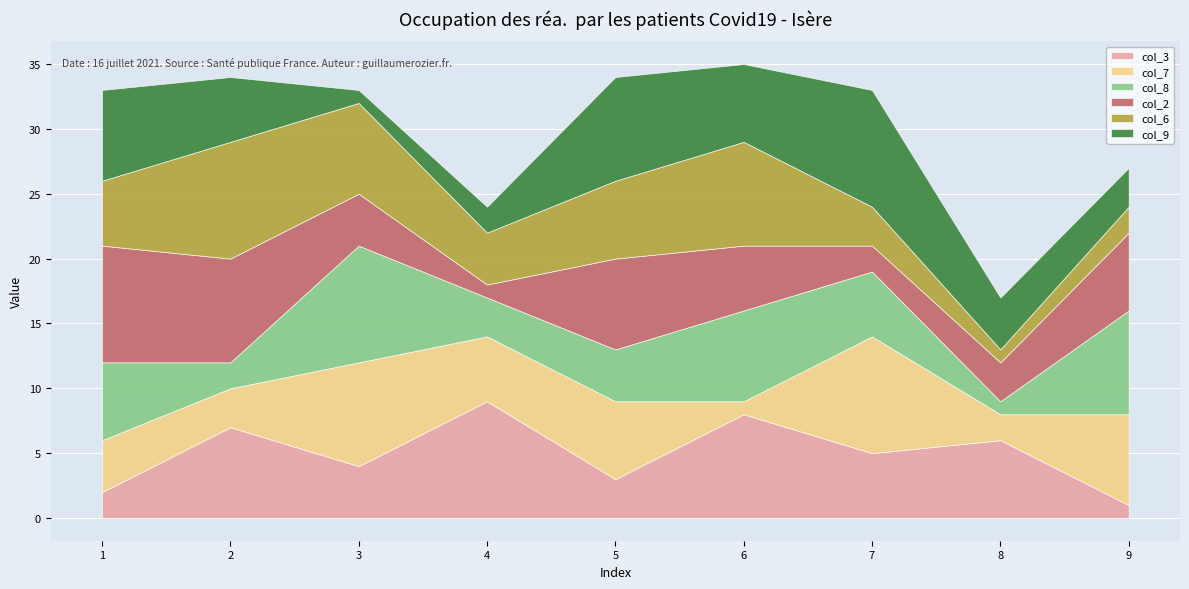

Is it true that col_7 equals 1 at 8?

False